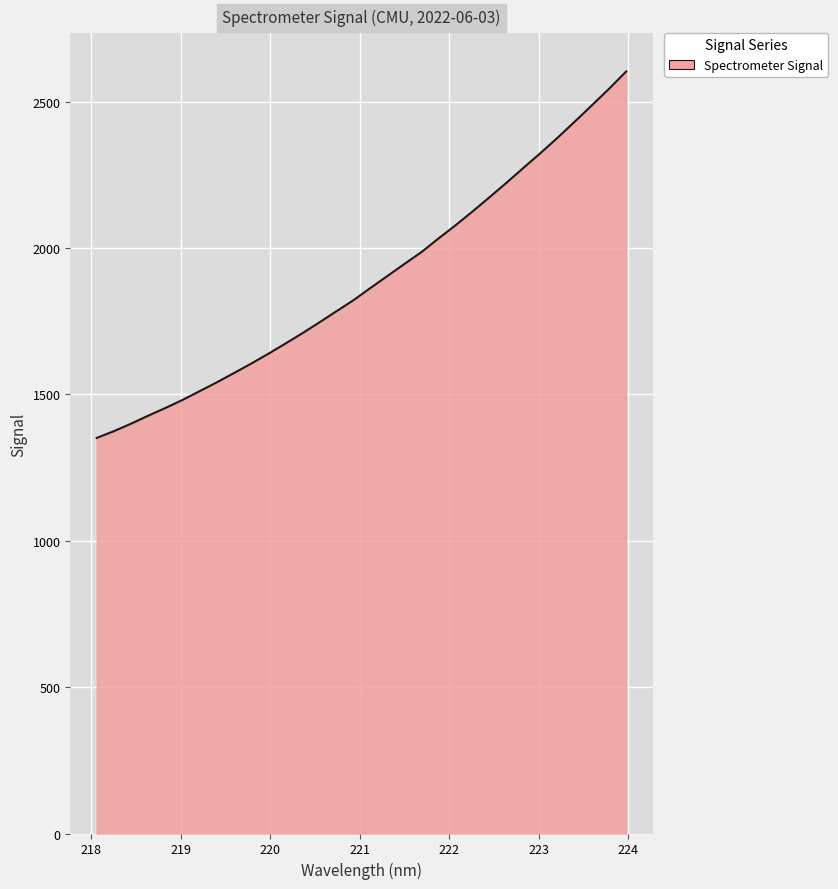

Count the number of categories in the chart.

32